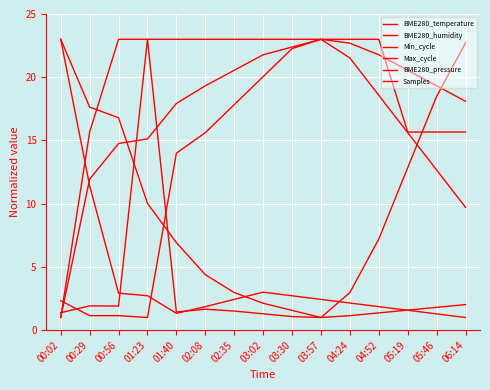

What position from the left is 03:02?

8